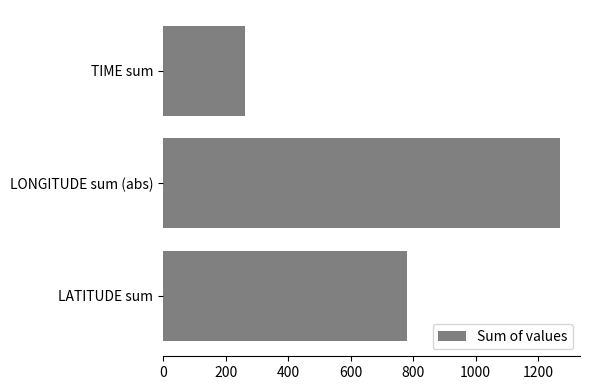

What is the average value?

770.5